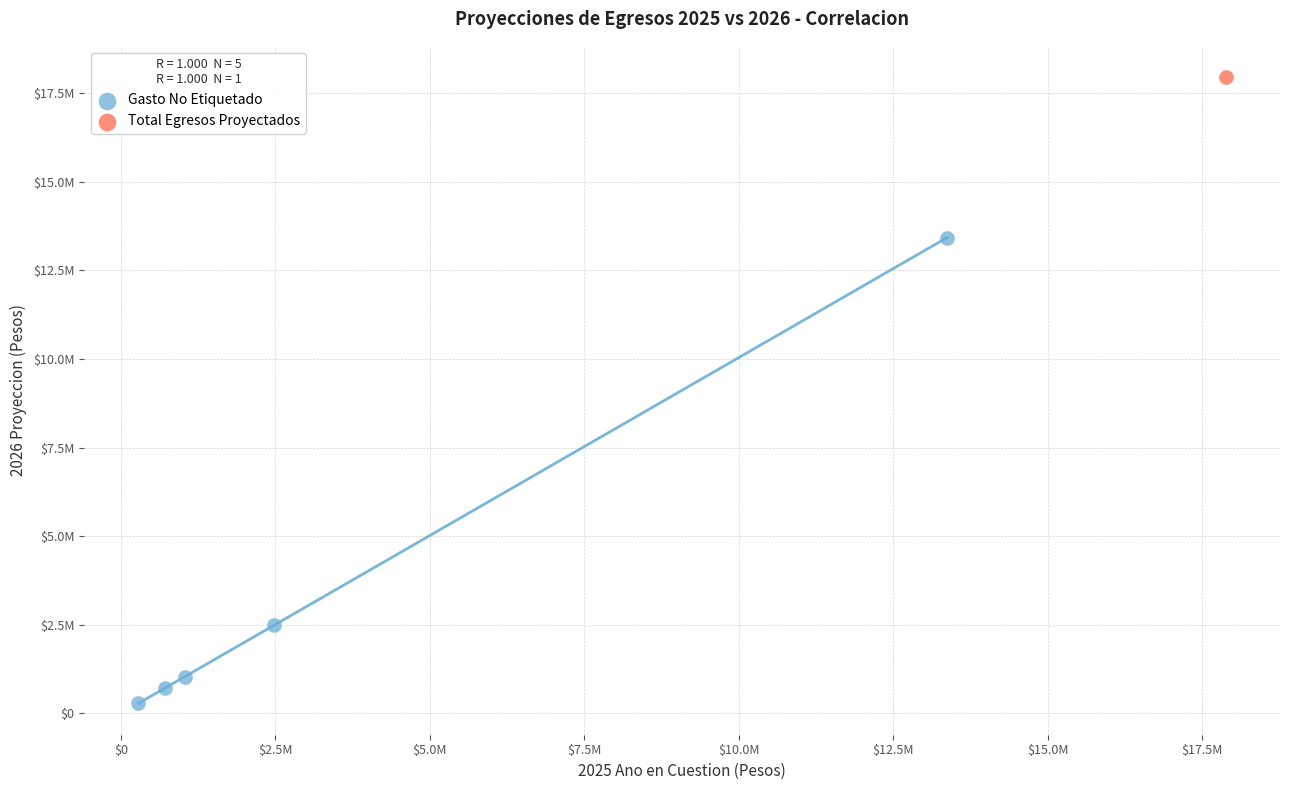

What are all the series names shown in the legend?

Gasto No Etiquetado, Total Egresos Proyectados